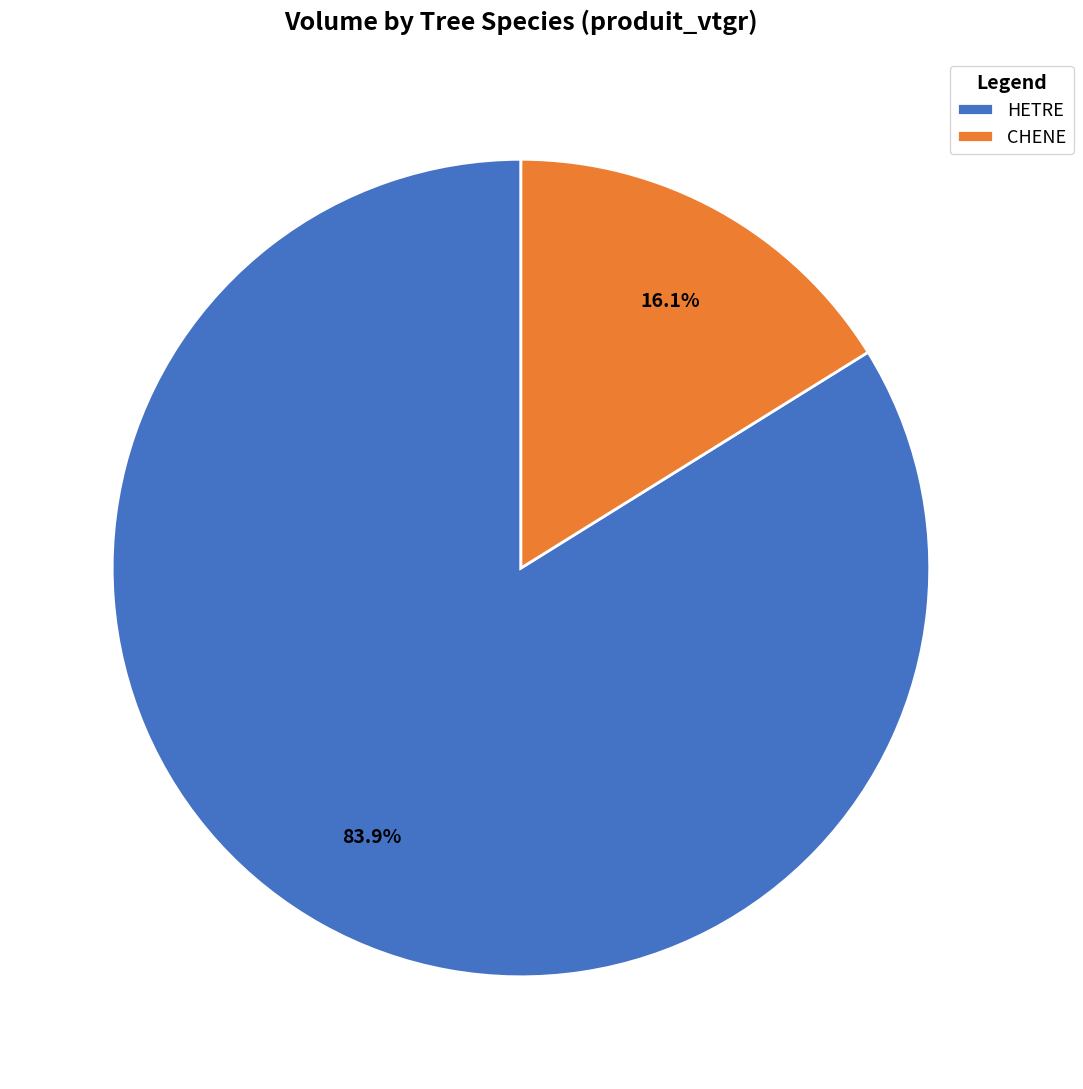

Approximately how many times larger is the value at HETRE compared to CHENE?

5.2